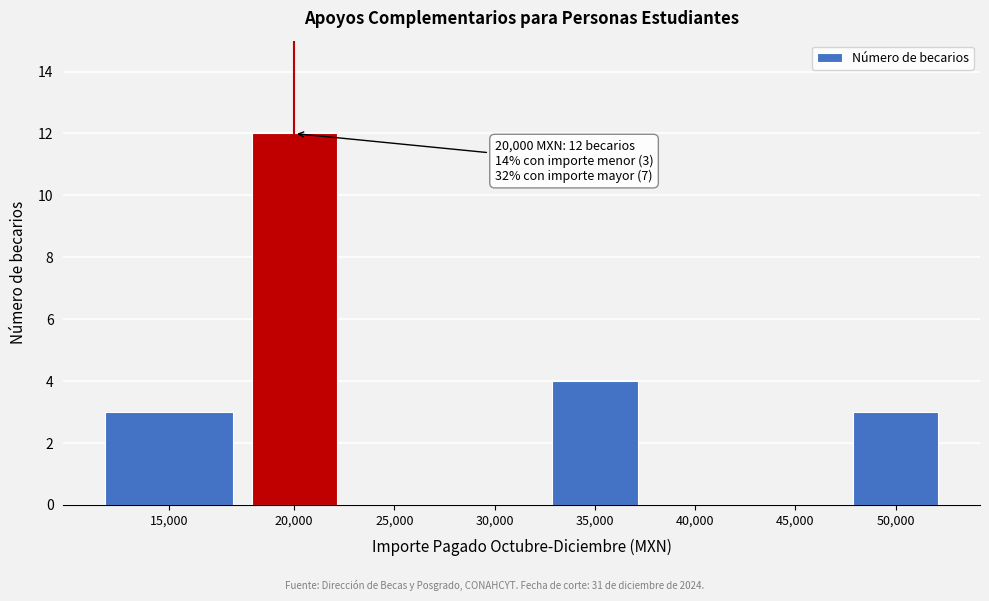

Reading left to right, extract all data points from this chart.

15,000=3	20,000=12	25,000=0	30,000=0	35,000=4	40,000=0	45,000=0	50,000=3